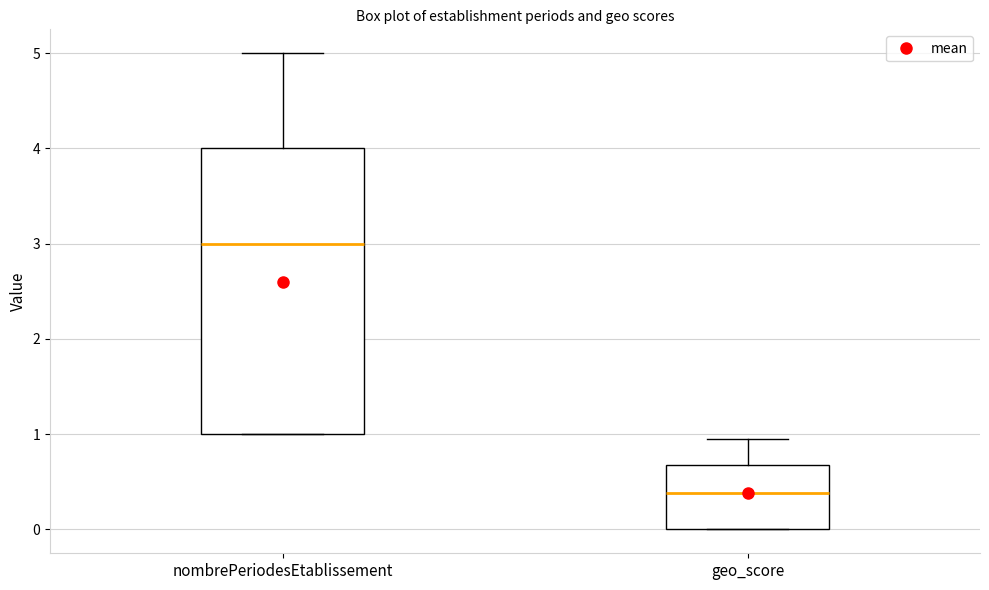

Comparing the boxes themselves (not the whiskers), which one is the tallest?

nombrePeriodesEtablissement